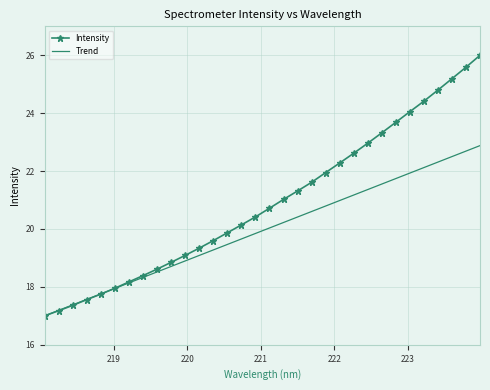

List the series in order of their peak value, lowest first.

Trend, Intensity